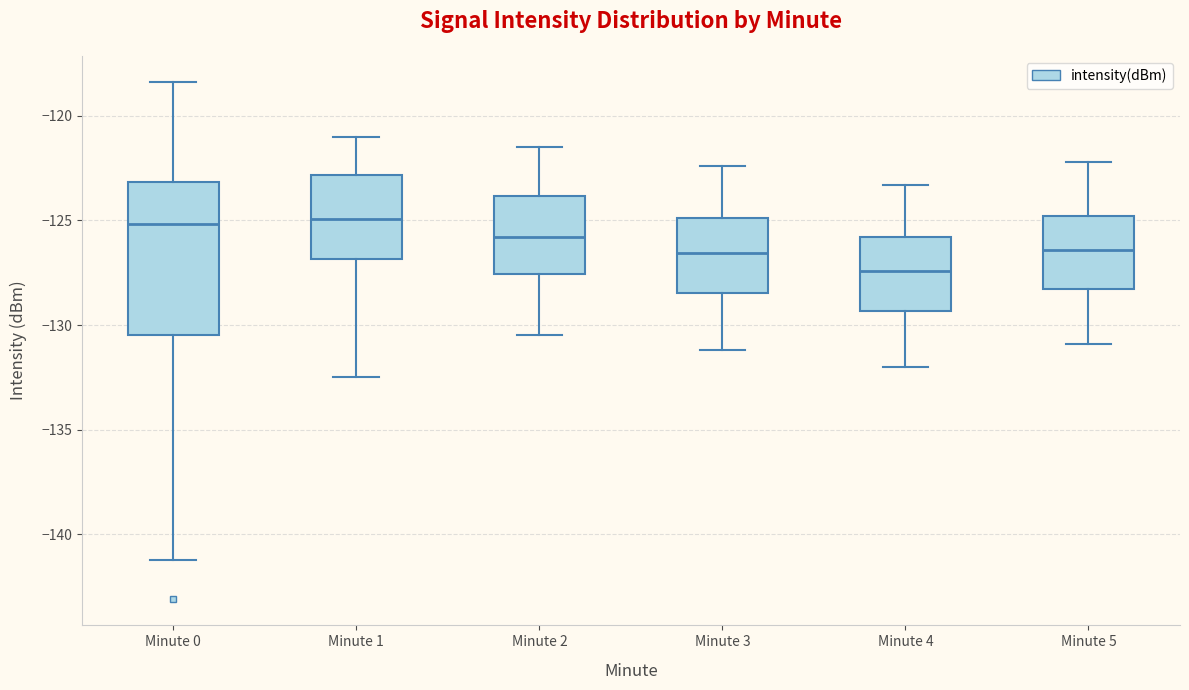

Reading left to right, read every box against the y-axis: the position of its median line, the range the box covers, and the ends of its whiskers. The values are not printed on the chart, so give them approximately, as read against the axis.

Minute 0: median -125.0, box -130.5 to -123.0, whiskers -141.0 to -118.5
Minute 1: median -125.0, box -127.0 to -123.0, whiskers -132.5 to -121.0
Minute 2: median -126.0, box -127.5 to -124.0, whiskers -130.5 to -121.5
Minute 3: median -126.5, box -128.5 to -125.0, whiskers -131.0 to -122.5
Minute 4: median -127.5, box -129.5 to -126.0, whiskers -132.0 to -123.5
Minute 5: median -126.5, box -128.5 to -125.0, whiskers -131.0 to -122.0